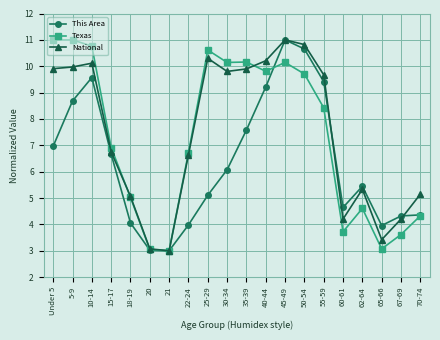

Which series changed the most between 30-34 and 55-59?

This Area